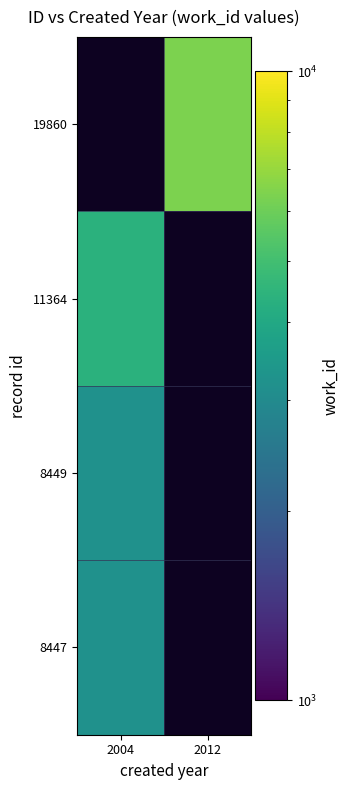

What is the minimum value shown in the chart?

3216.0